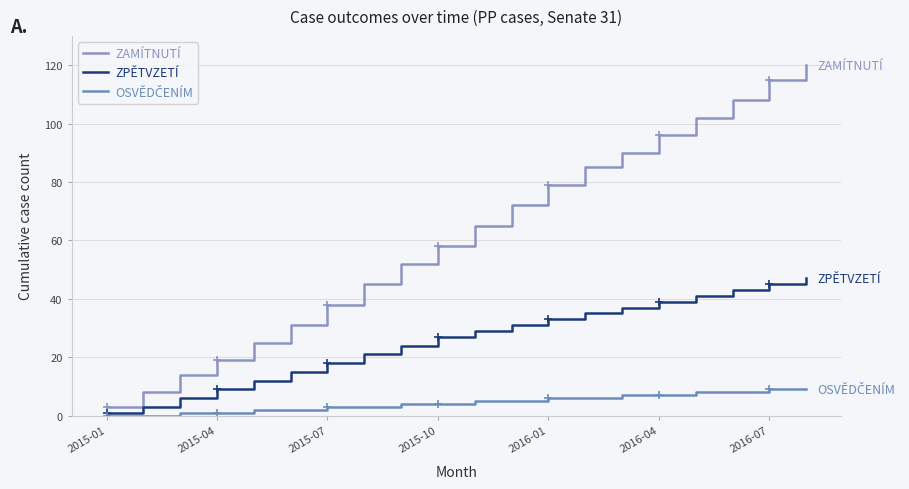

True or false: ZAMÍTNUTÍ has more than 0 interior local peaks.

False